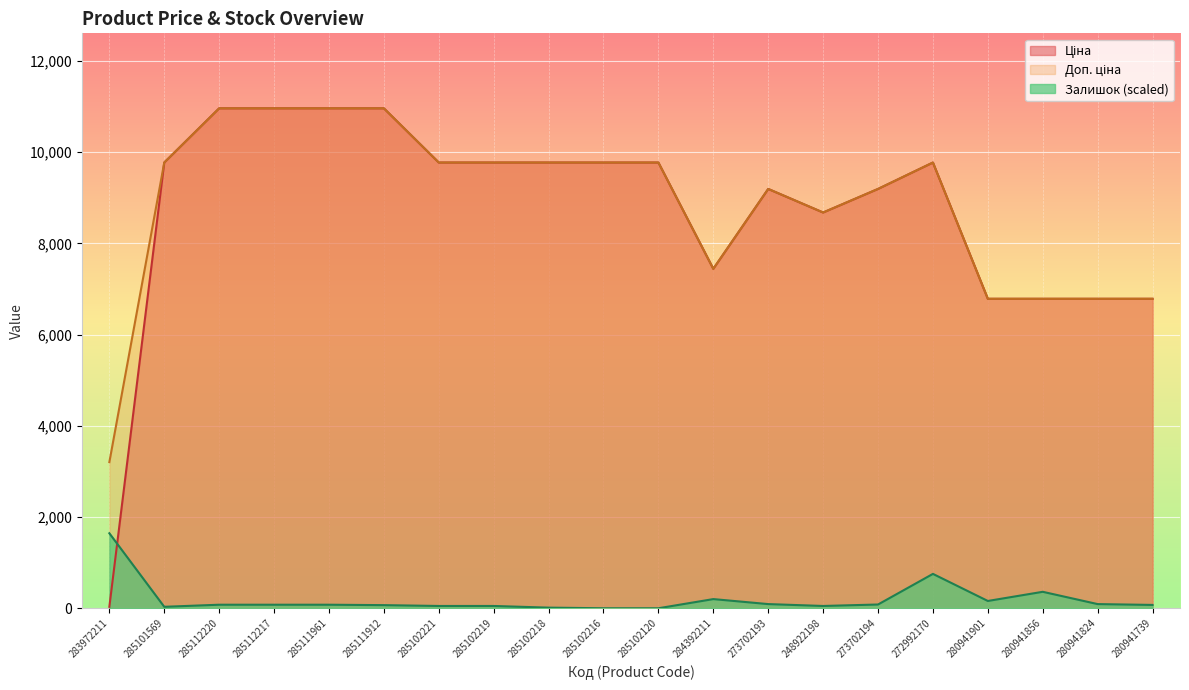

True or false: Доп. ціна has a value of 9781.0 at 284392211.

False